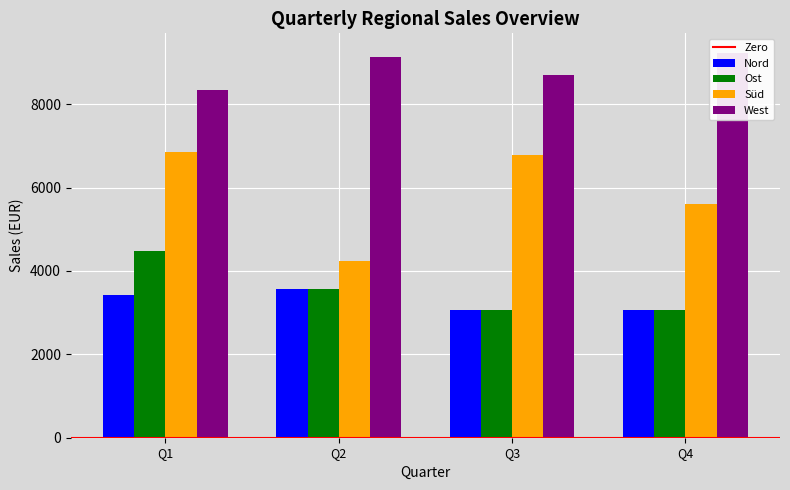

What is the difference between the maximum and second lowest values in the Süd series?

1247.3